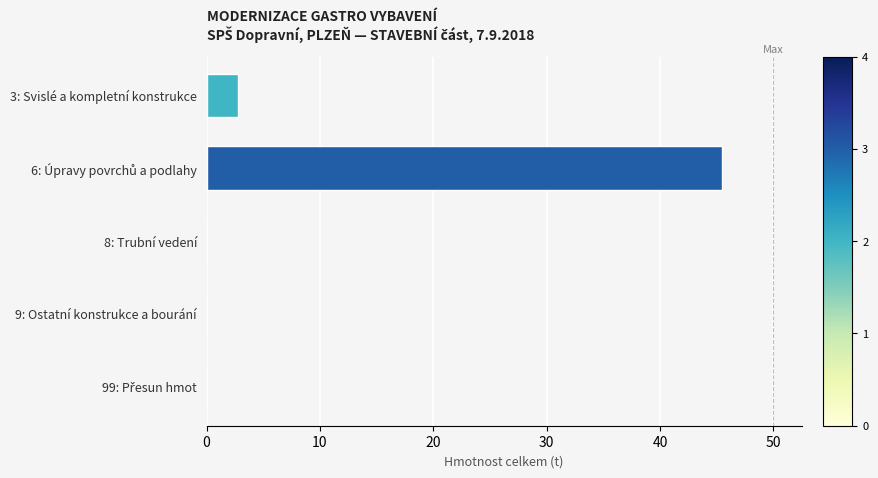

What is the maximum value shown in the chart?

45.5